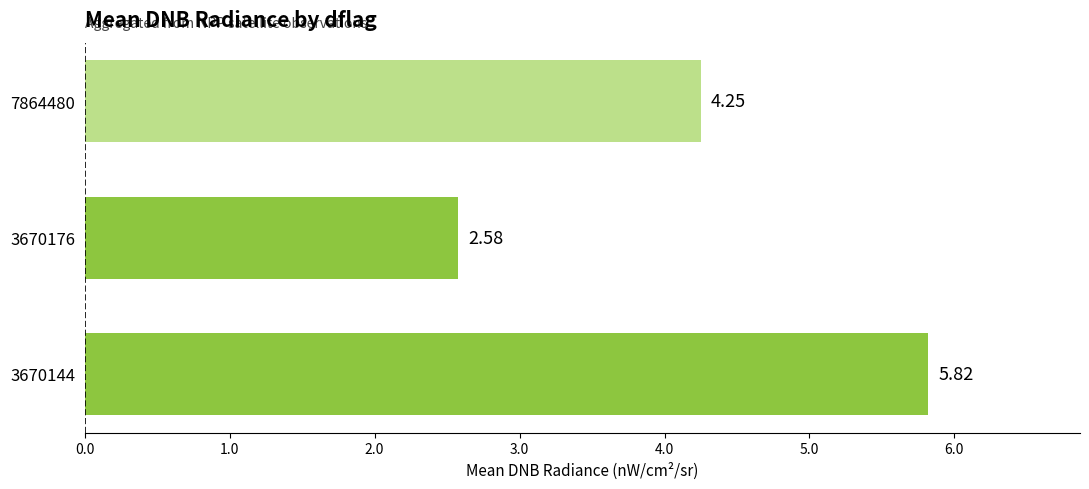

How many bars are there in total?

3